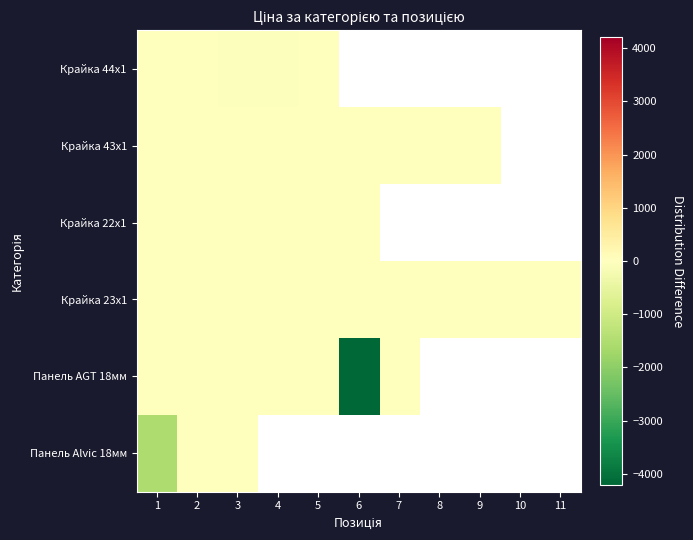

Which category has the lowest value in the Панель AGT 18мм series?

6